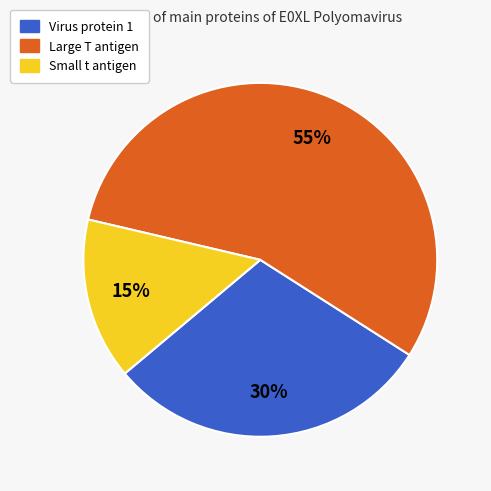

To the nearest percent, what is the combined percentage of Virus protein 1 and Small t antigen?

45%